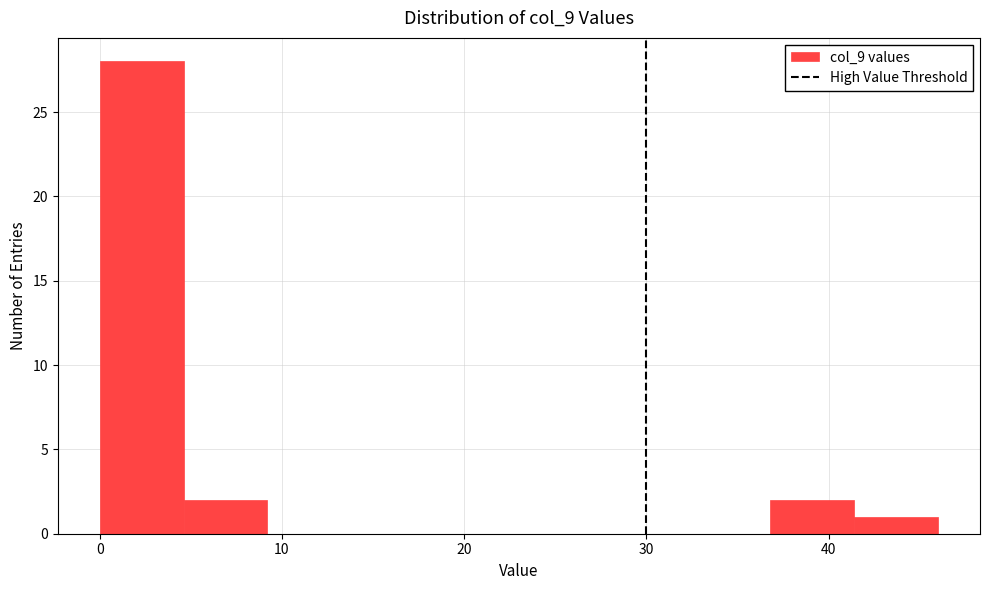

Reading left to right, list every bar in this chart as the range it spans on the x-axis followed by its height. Neither the bar edges nor the heights are printed on the chart, so give them approximately, as read against the axes.

0.0 to 4.6: 28
4.6 to 9.2: 2
9.2 to 13.8: 0
13.8 to 18.4: 0
18.4 to 23.0: 0
23.0 to 27.6: 0
27.6 to 32.2: 0
32.2 to 36.8: 0
36.8 to 41.4: 2
41.4 to 46.0: 1